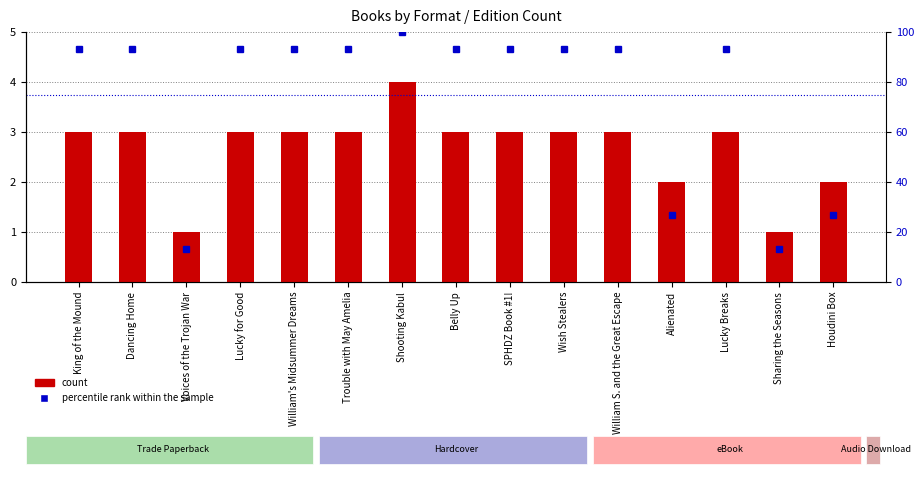

Is the value of count at SPHDZ Book #1! greater than the value of percentile rank within the sample at Shooting Kabul?

No